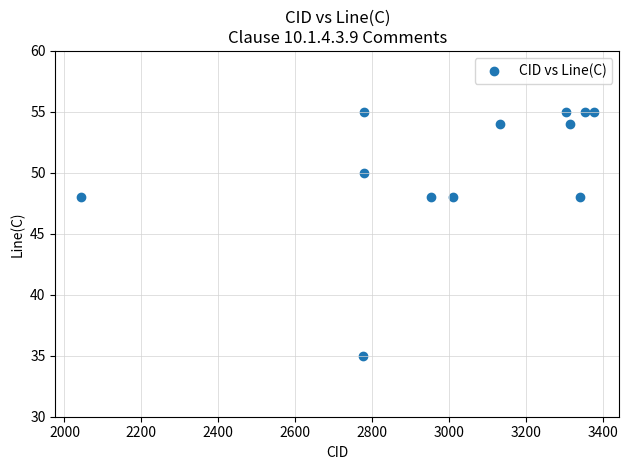

What is the range of Y values (max minus min)?

20